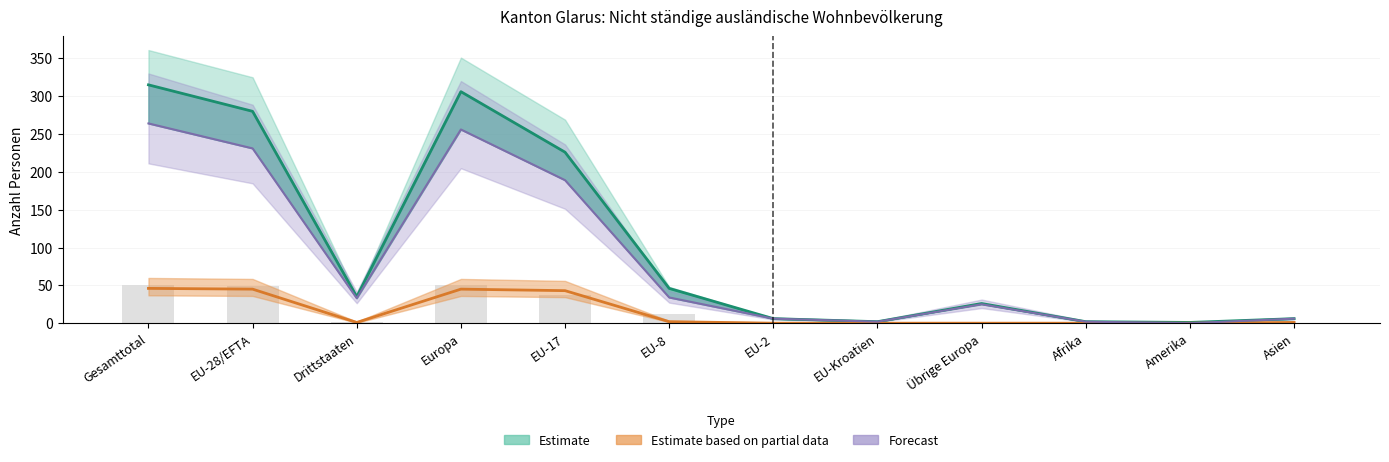

Reading left to right, list all the values displayed in this chart.

51	49	2	50	37	12	0	0	1	0	1	0